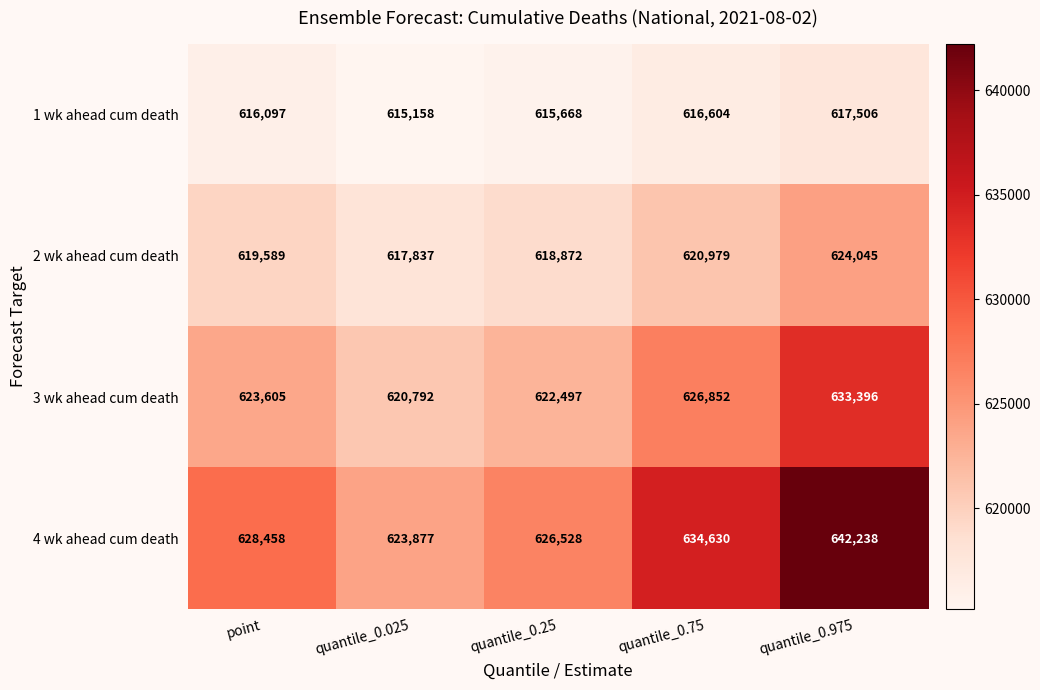

At how many categories does at least one series exceed 627863?

3